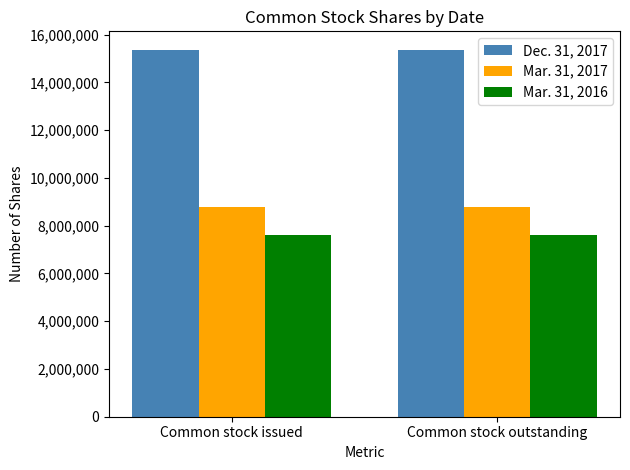

What are all the series names shown in the legend?

Dec. 31, 2017, Mar. 31, 2017, Mar. 31, 2016